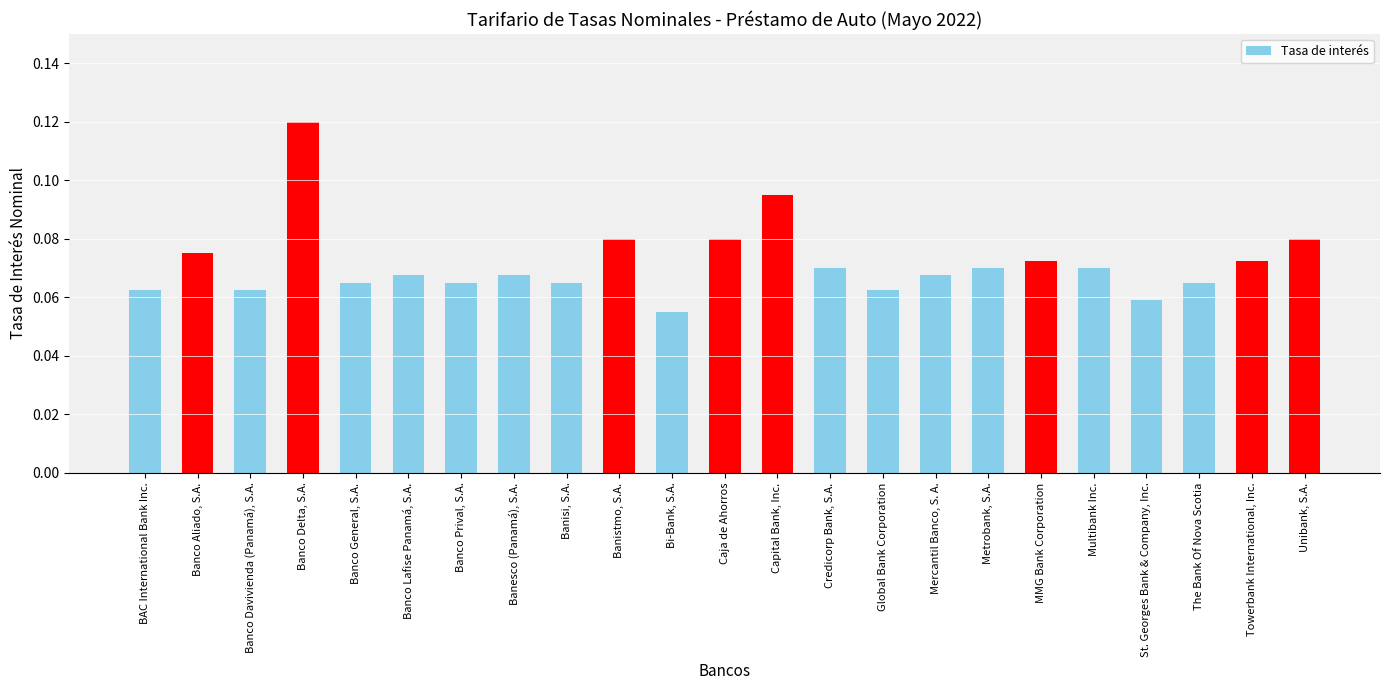

Count the values in the range 0 to 1.

23